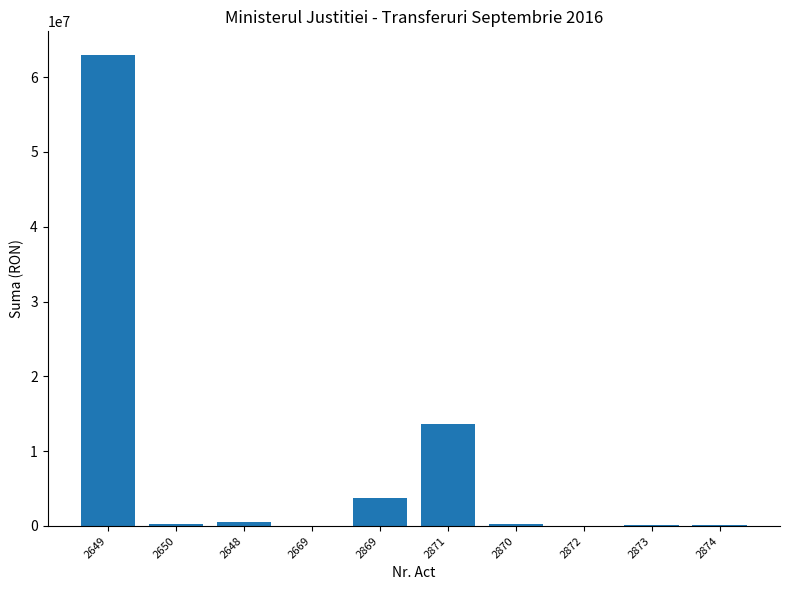

The value at 2871 is 4218299. True or false?

False